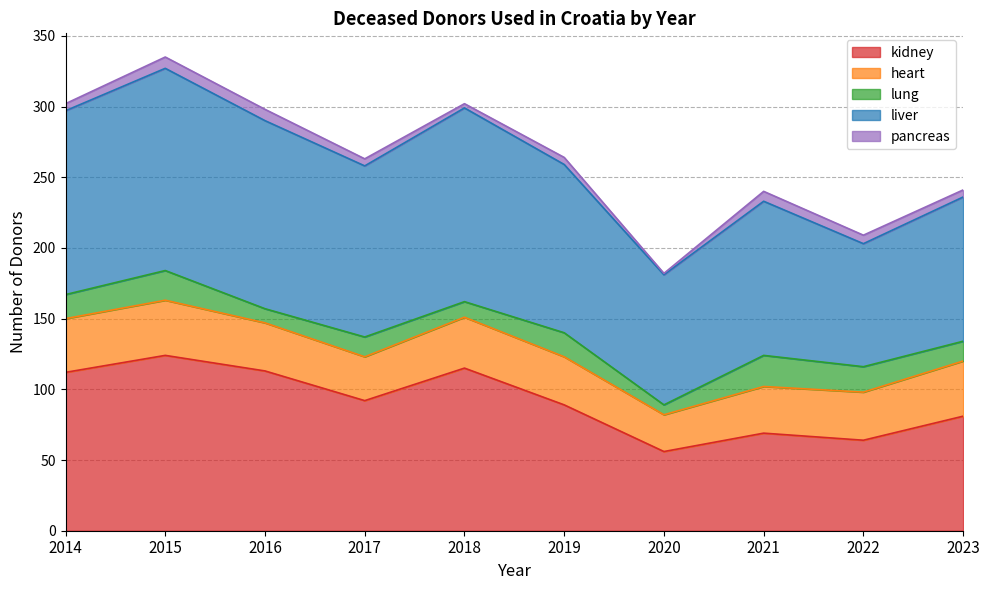

Does the chart display data point markers on the line(s)?

No